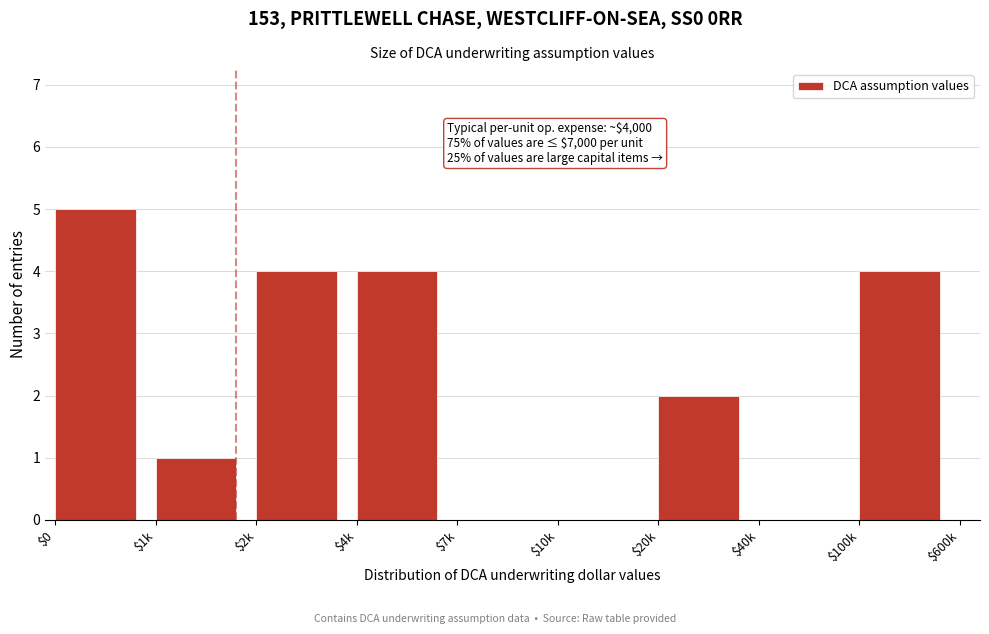

The chart shows a value of 3 at $7k. True or false?

False